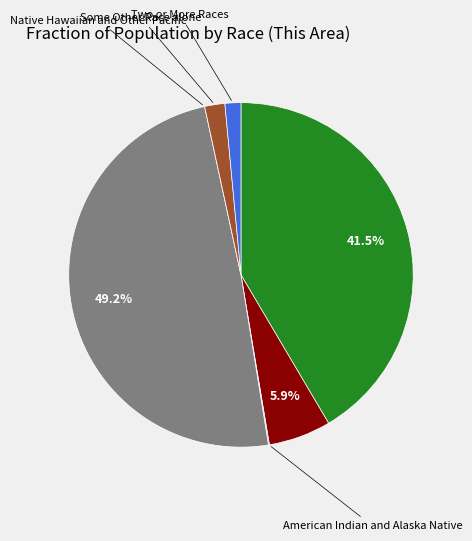

Is there any slice that represents more than half of the pie?

No